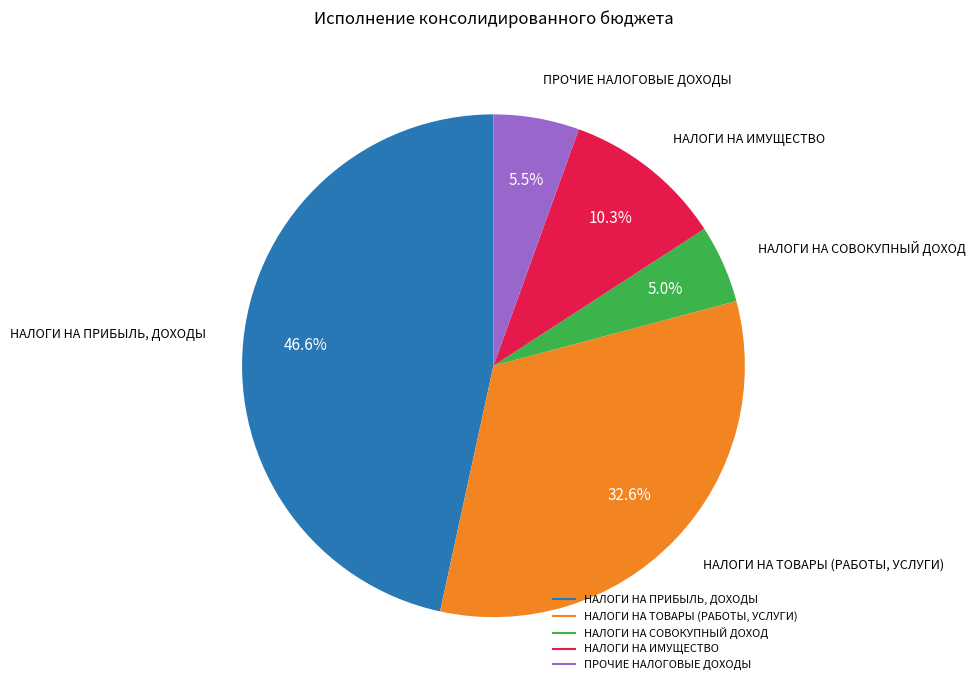

Combined, do НАЛОГИ НА ТОВАРЫ (РАБОТЫ, УСЛУГИ) and НАЛОГИ НА ПРИБЫЛЬ, ДОХОДЫ account for over 50%?

Yes